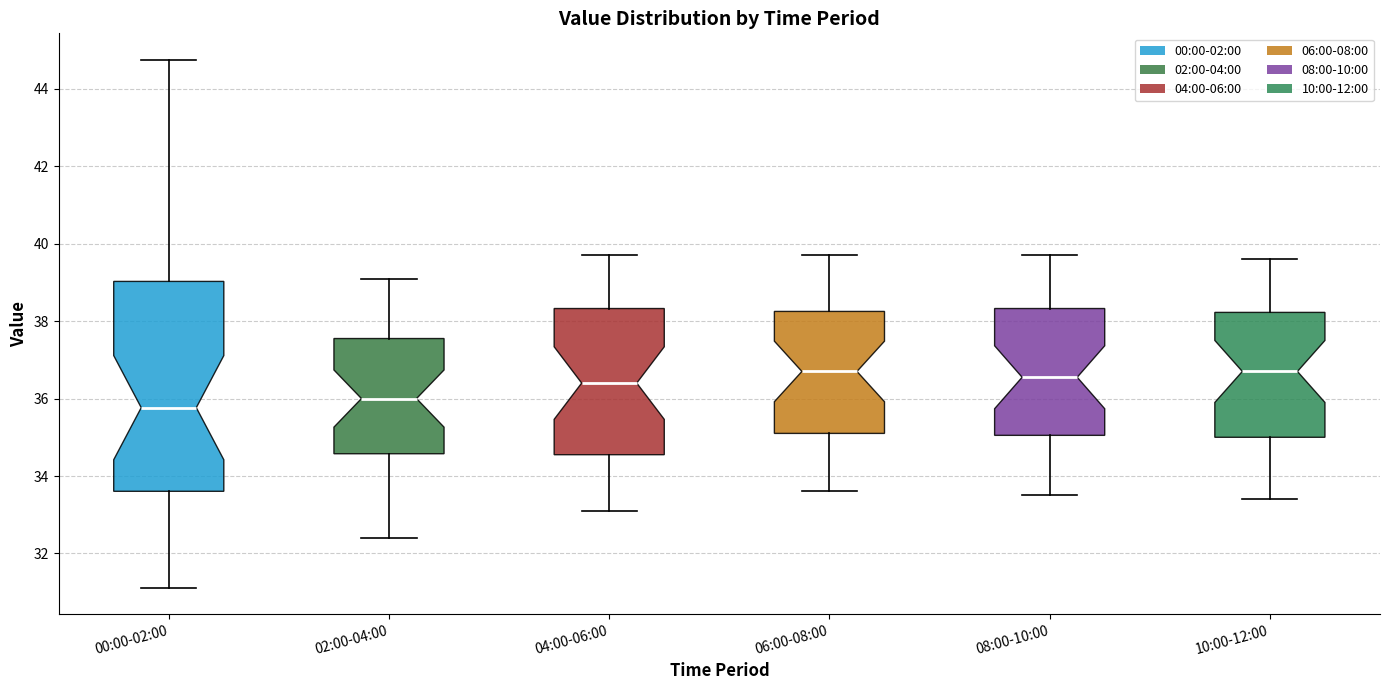

Which box is the tallest, from its lower edge to its upper edge?

00:00-02:00